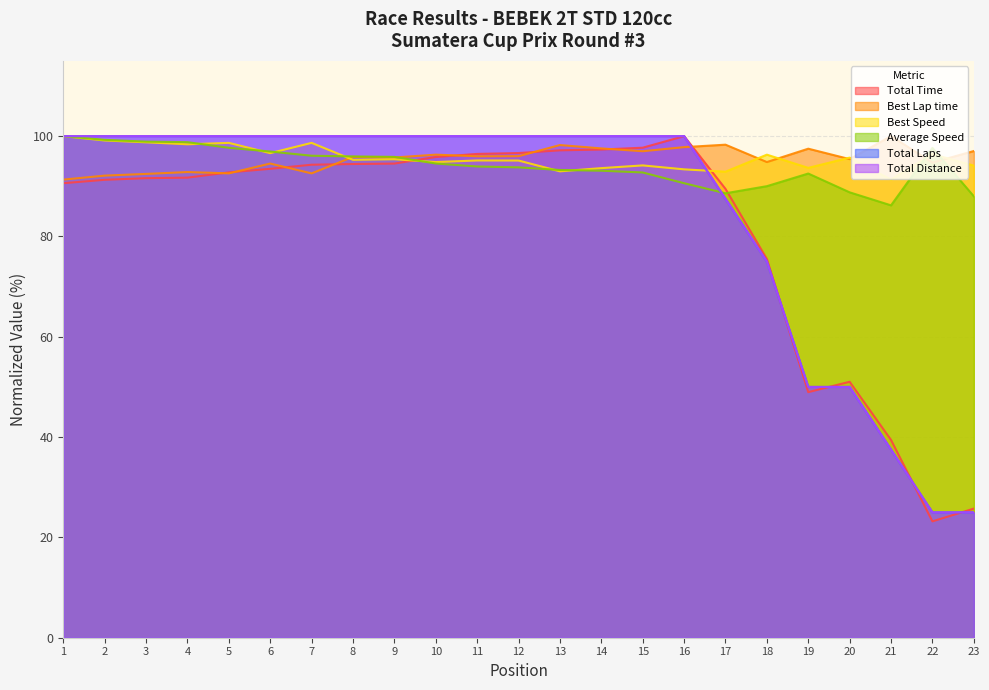

What is the difference between the Best Lap time values at 9 and 14?

1.8